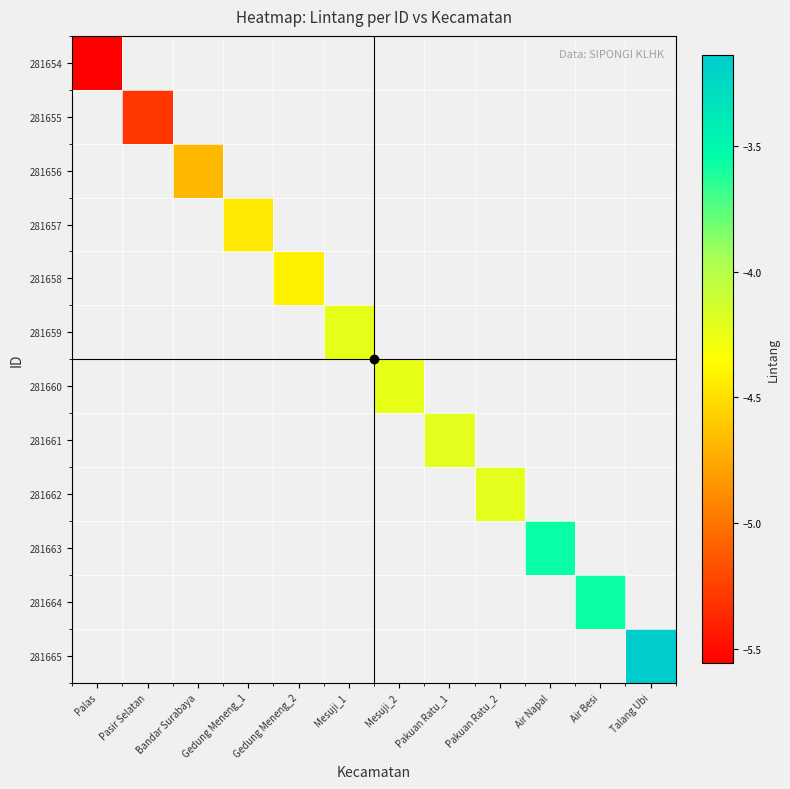

Which label corresponds to the largest value in the chart?

Talang Ubi